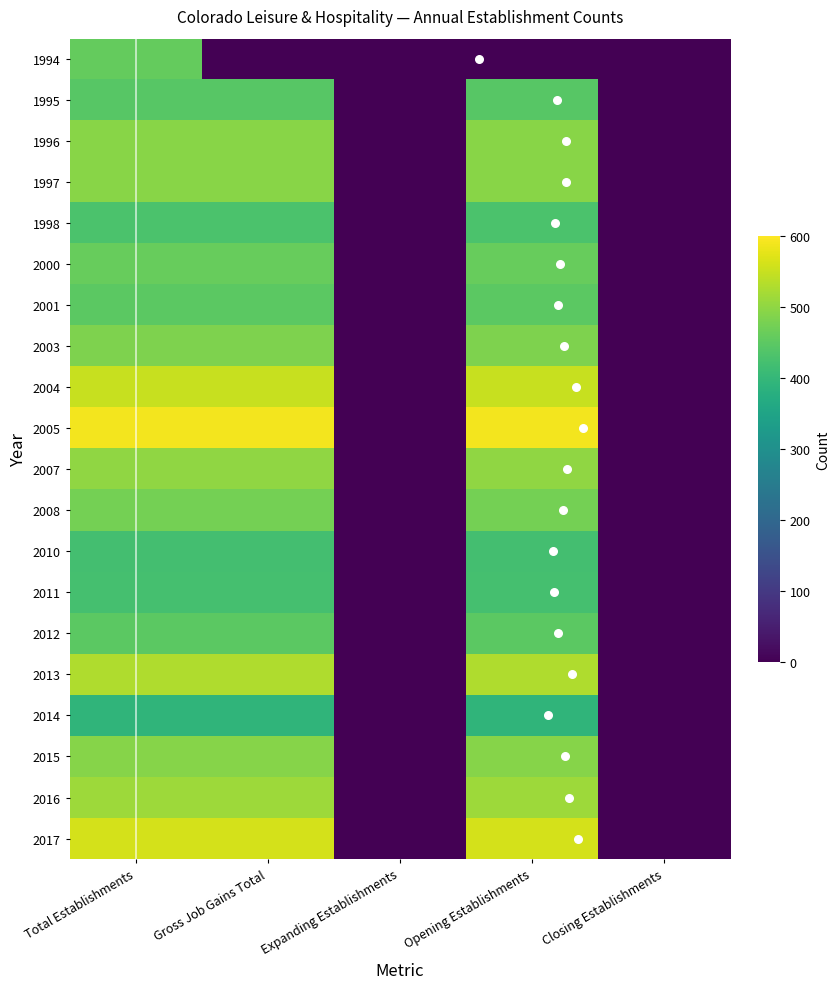

Is it true that 2015 equals 529 at Total Establishments?

True